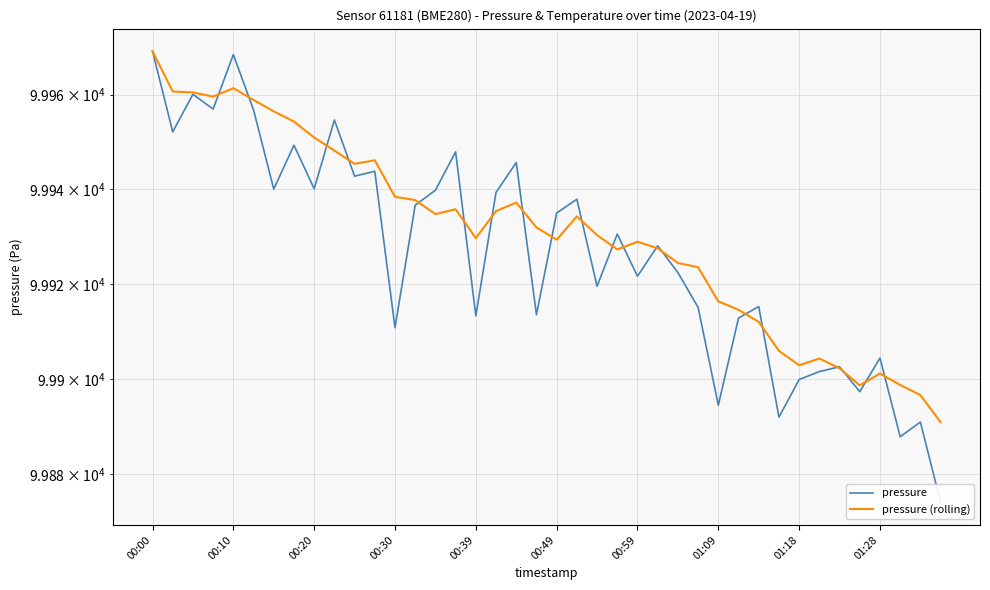

Between 00:00 and 00:10, which series saw the biggest shift?

pressure (rolling)